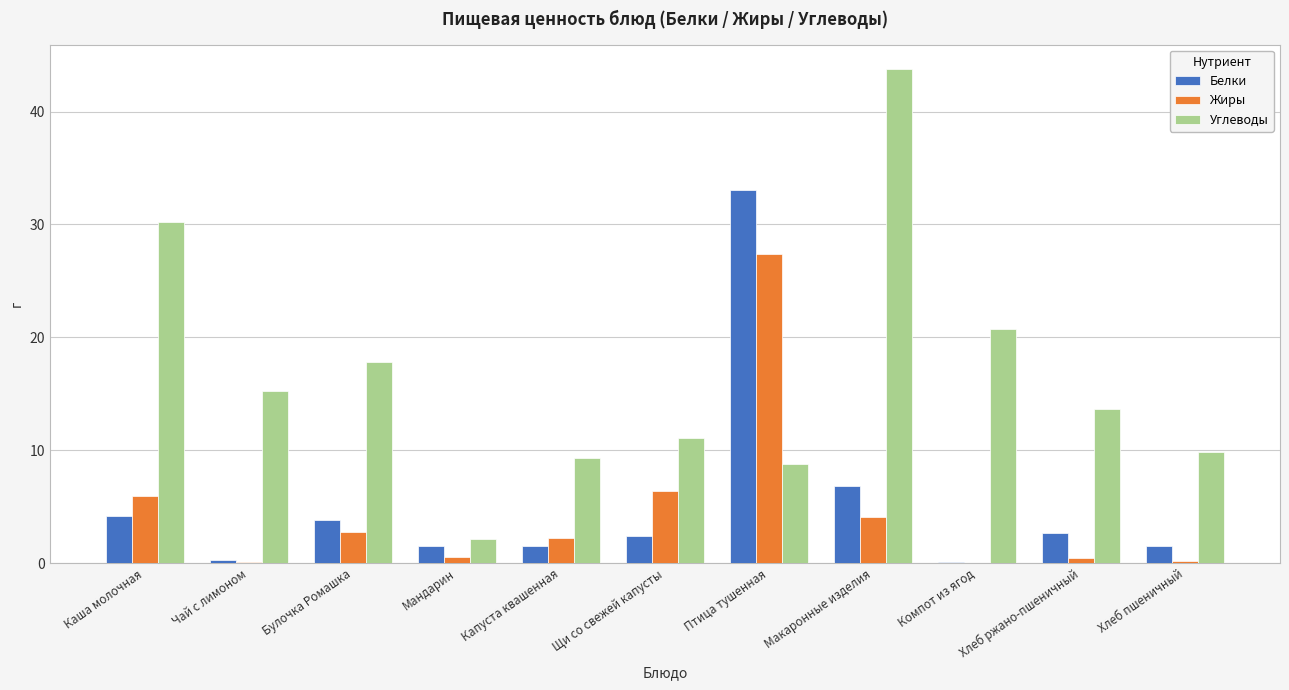

Between Каша молочная and Чай с лимоном, which series saw the biggest shift?

Углеводы